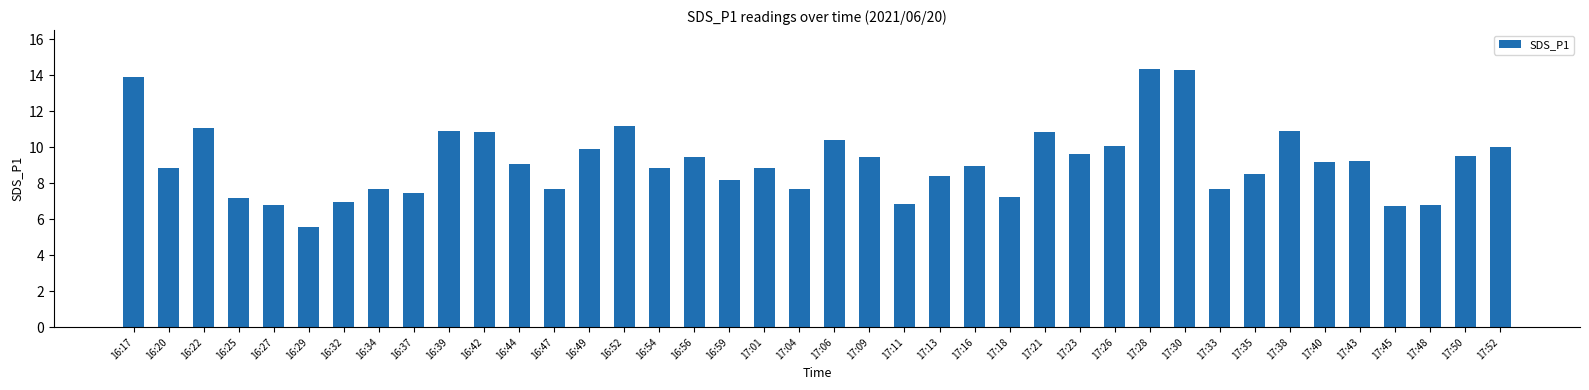

Does the chart contain any negative values?

No